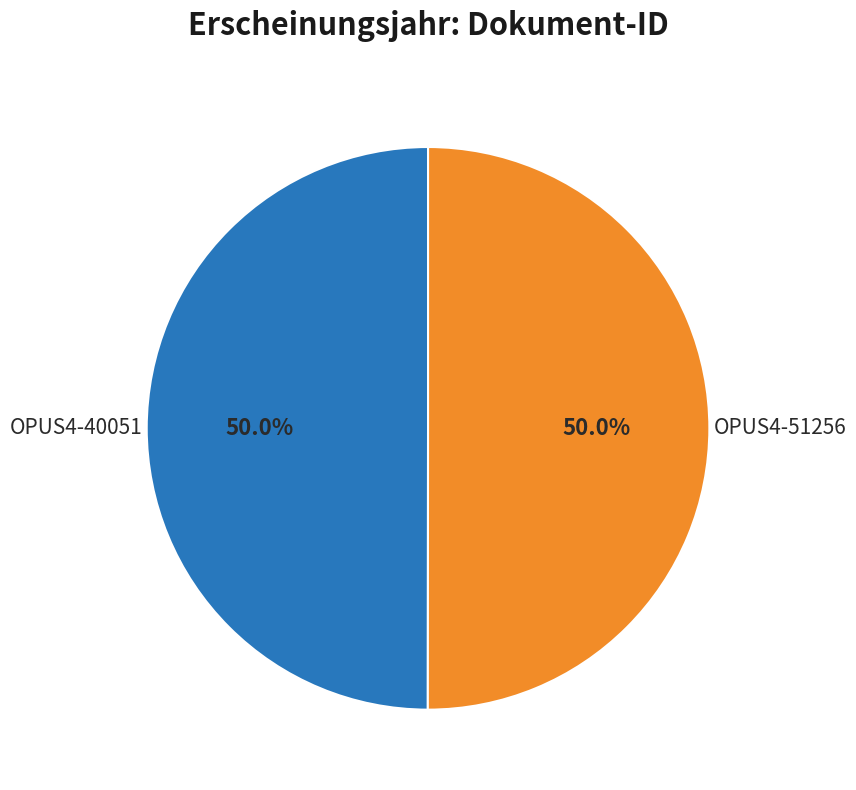

Count the number of slices in the pie.

2